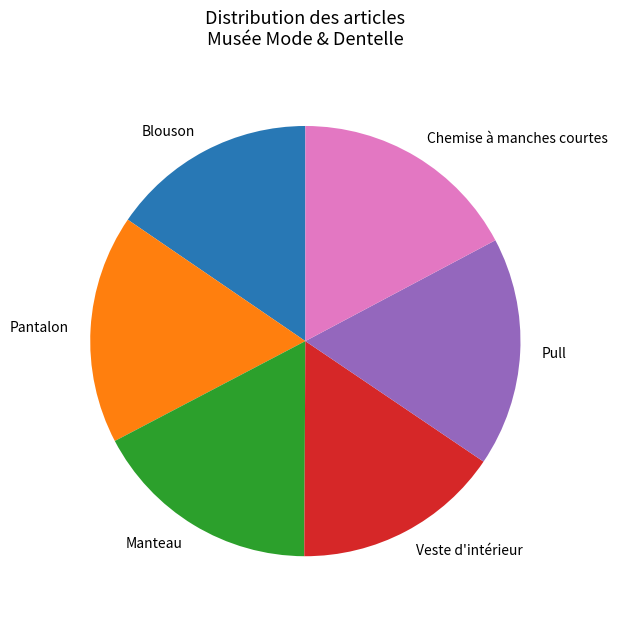

Does Chemise à manches courtes represent more than half of the total?

No